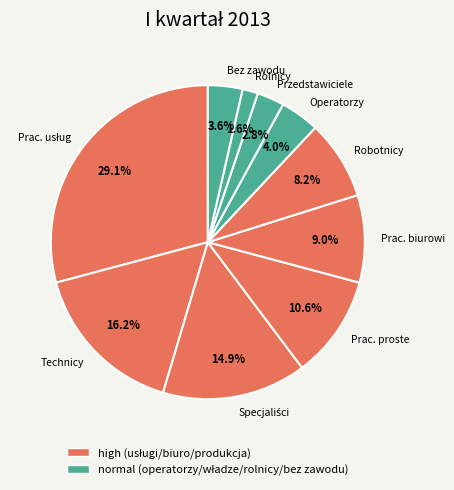

Count the number of slices in the pie.

10